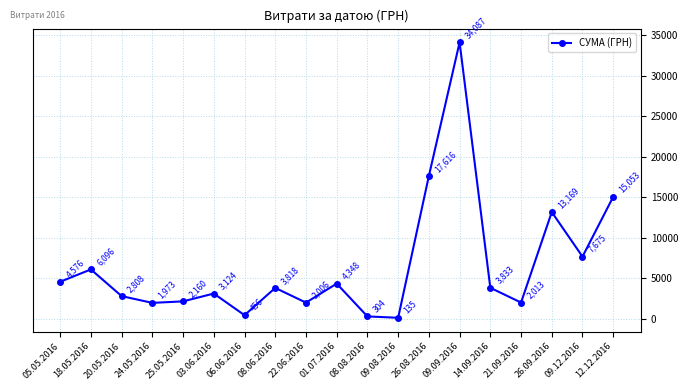

Rank the categories by value from lowest to highest.

09.08.2016, 08.08.2016, 06.06.2016, 24.05.2016, 22.06.2016, 21.09.2016, 25.05.2016, 20.05.2016, 03.06.2016, 08.06.2016, 14.09.2016, 01.07.2016, 05.05.2016, 18.05.2016, 09.12.2016, 26.09.2016, 12.12.2016, 26.08.2016, 09.09.2016